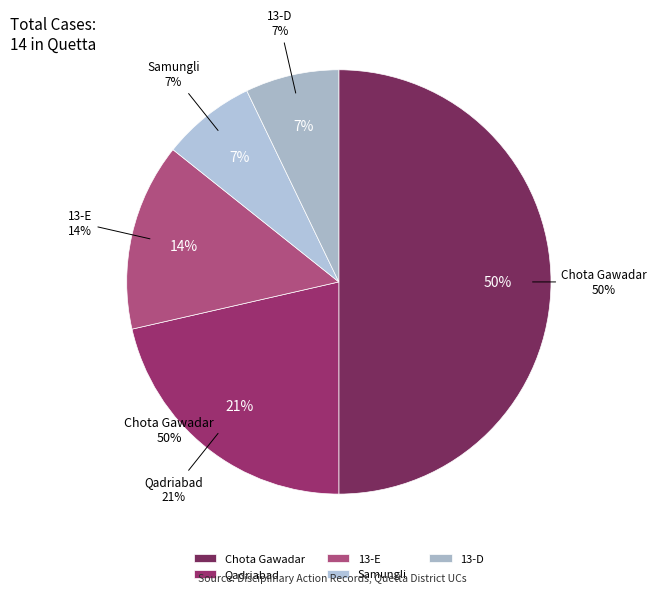

How many segments does this pie chart have?

4